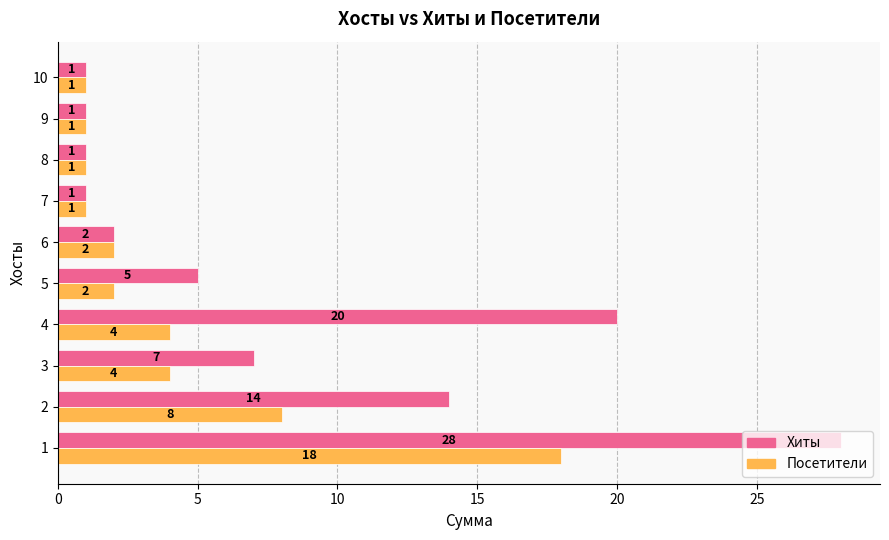

Which series has the largest total across all categories?

Хиты